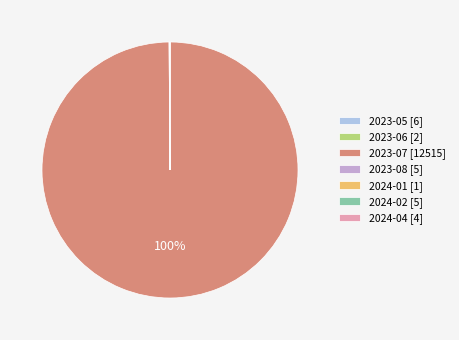

What is the largest slice in the pie chart?

2023-07